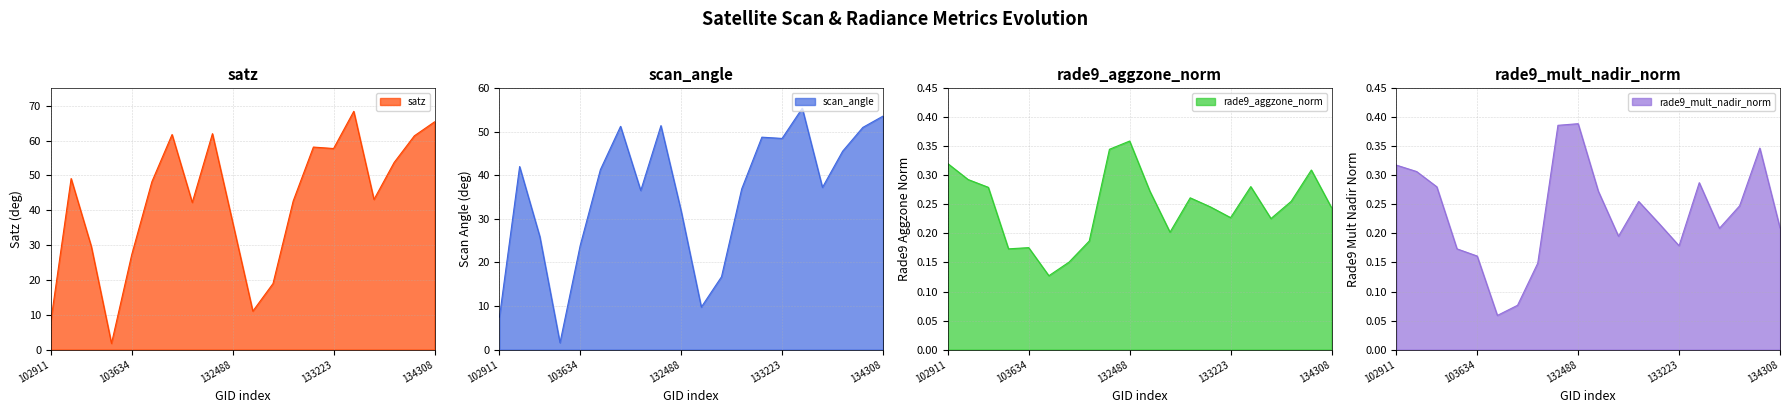

Reading right to left, list all the values displayed in this chart.

satz: 134308=65.4	134138=61.4	134124=53.7	133404=43.1	133392=68.4	133223=57.7	133209=58.1	133027=42.7	132847=19.0	132669=11.0	132488=36.6	132296=62.0	104346=42.2	103868=61.7	103752=48.2	103634=27.2	103515=1.8	103396=29.6	103278=49.1	102911=8.4
scan_angle: 134308=53.6	134138=51.0	134124=45.6	133404=37.2	133392=55.4	133223=48.5	133209=48.8	133027=36.9	132847=16.7	132669=9.8	132488=31.9	132296=51.4	104346=36.5	103868=51.3	103752=41.3	103634=23.9	103515=1.6	103396=26.0	103278=42.0	102911=7.4
rade9_aggzone_norm: 134308=0.2	134138=0.3	134124=0.3	133404=0.2	133392=0.3	133223=0.2	133209=0.2	133027=0.3	132847=0.2	132669=0.3	132488=0.4	132296=0.3	104346=0.2	103868=0.2	103752=0.1	103634=0.2	103515=0.2	103396=0.3	103278=0.3	102911=0.3
rade9_mult_nadir_norm: 134308=0.2	134138=0.3	134124=0.2	133404=0.2	133392=0.3	133223=0.2	133209=0.2	133027=0.3	132847=0.2	132669=0.3	132488=0.4	132296=0.4	104346=0.1	103868=0.1	103752=0.1	103634=0.2	103515=0.2	103396=0.3	103278=0.3	102911=0.3